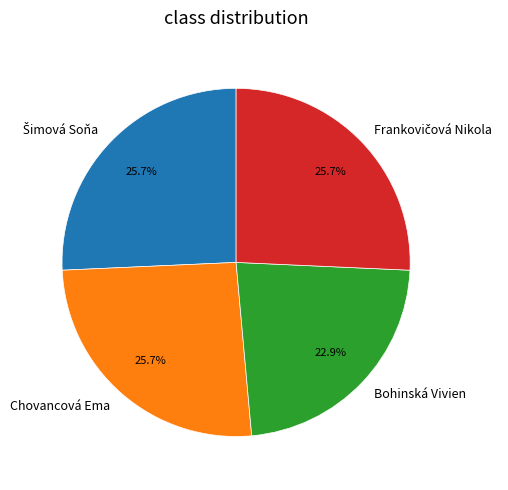

How many slices are in this pie chart?

4